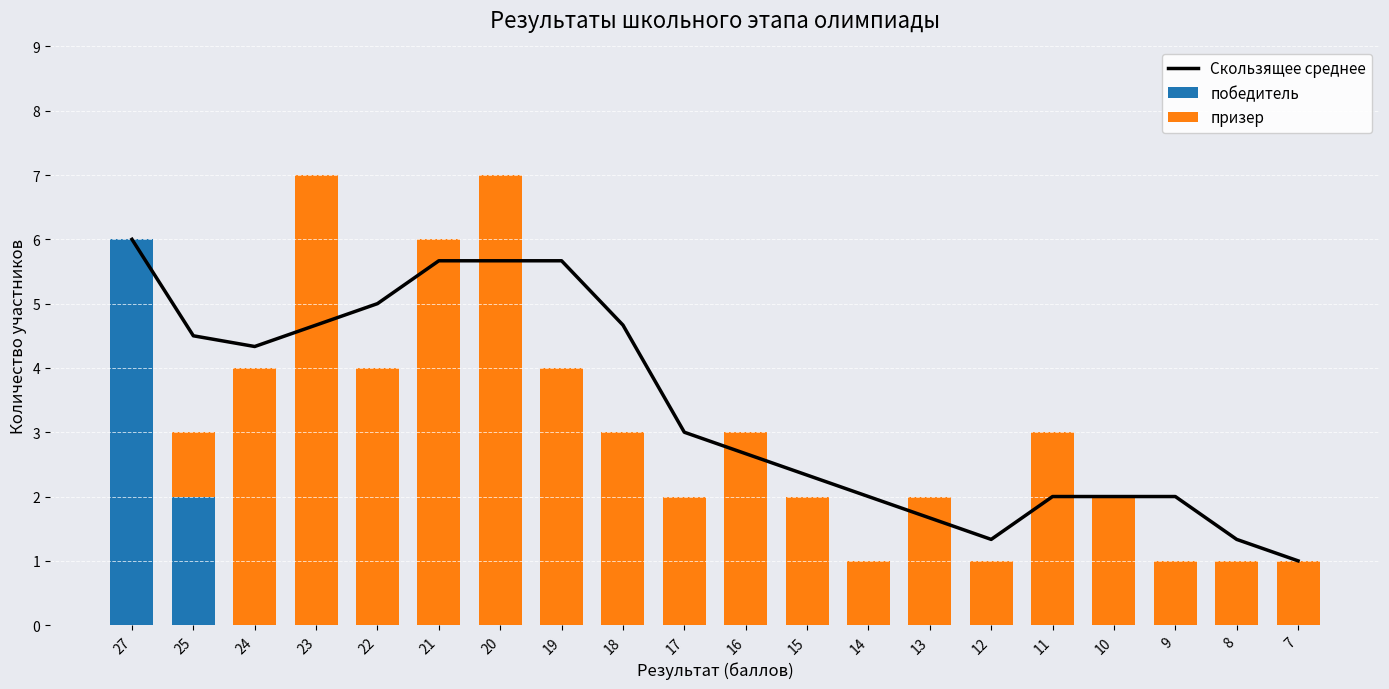

The value of Скользящее среднее at 14 is 1.0. True or false?

False